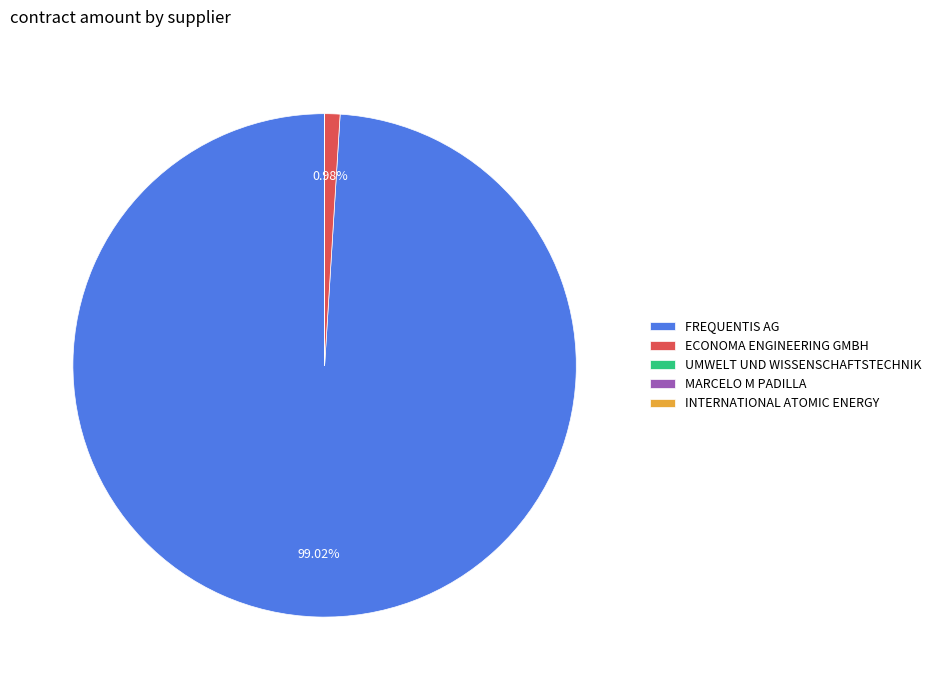

What is the largest slice in the pie chart?

FREQUENTIS AG